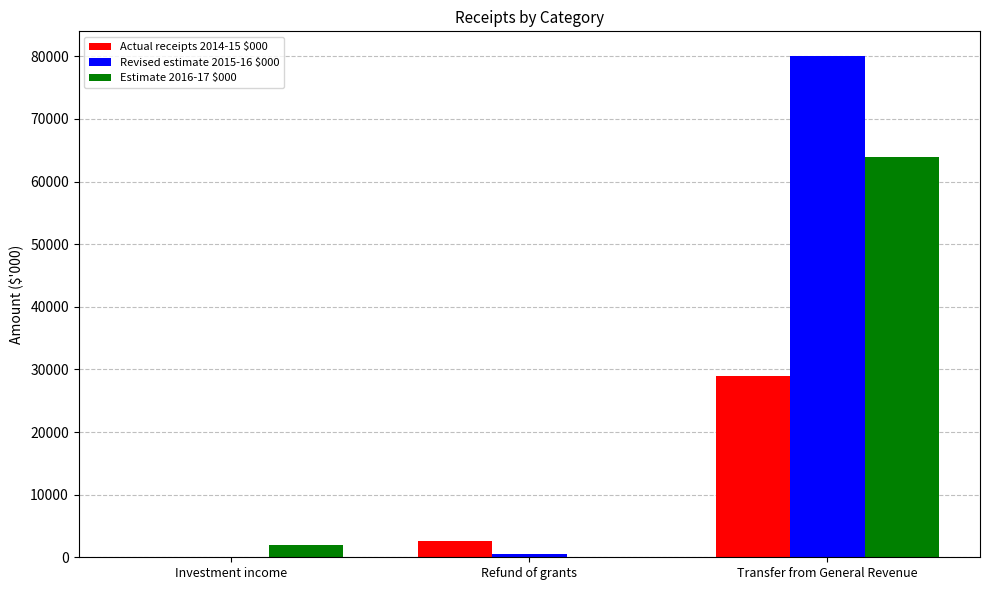

Between Investment income and Transfer from General Revenue, which series saw the biggest shift?

Revised estimate 2015-16 $000